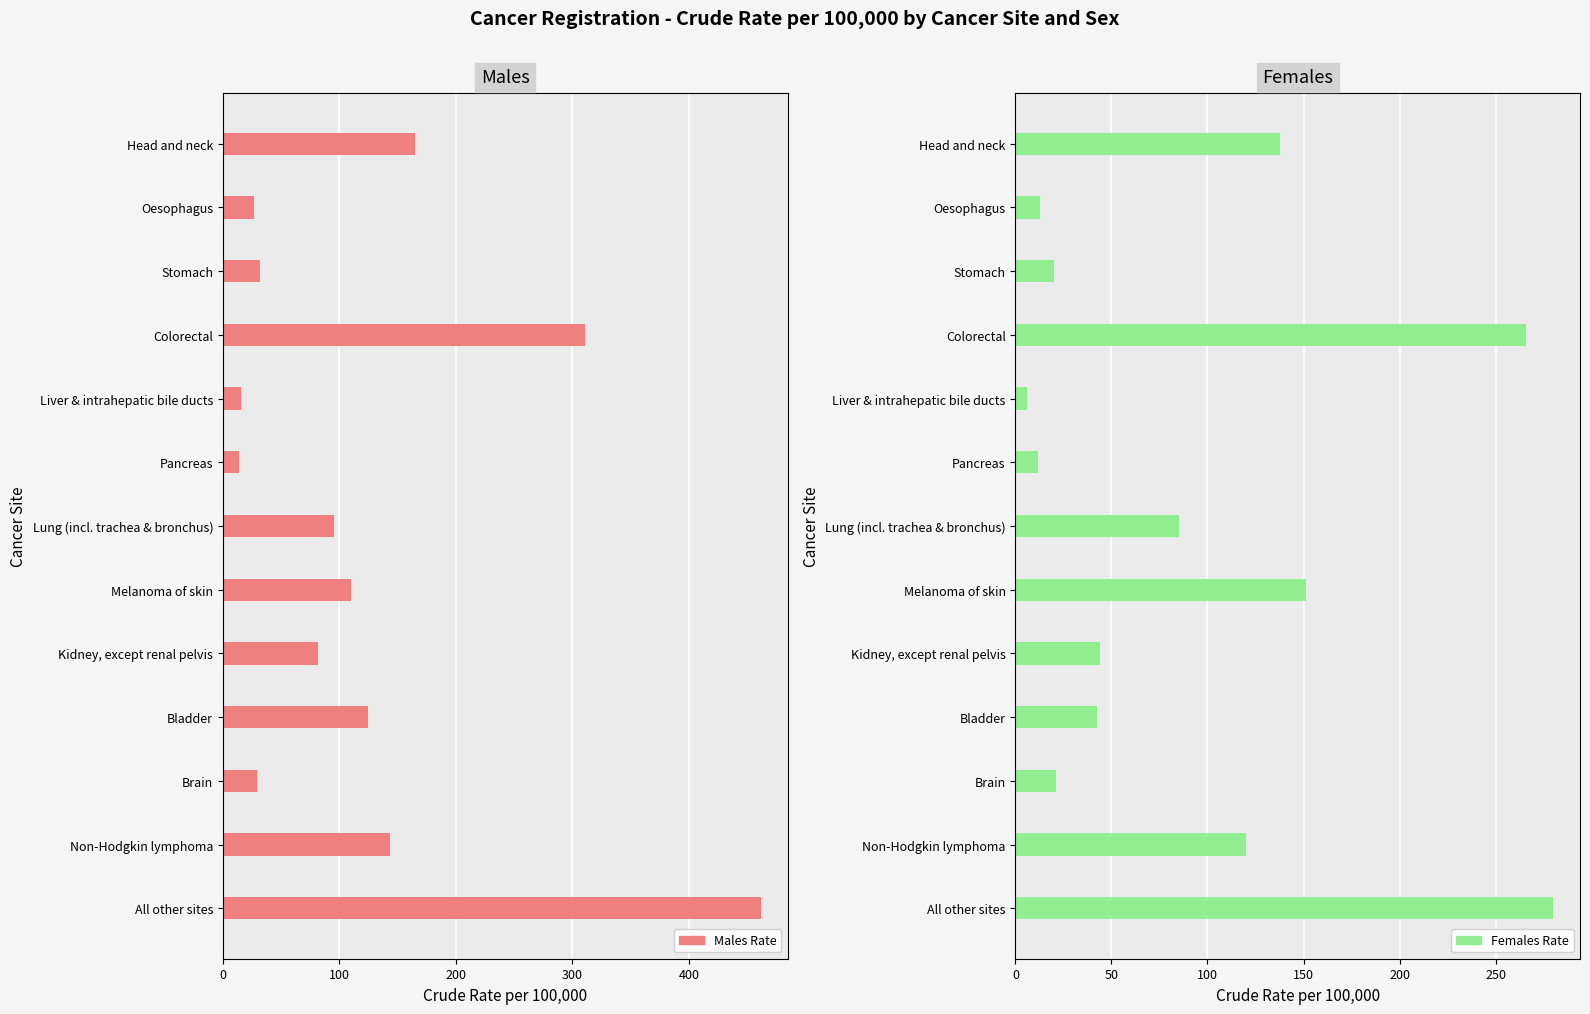

At Non-Hodgkin lymphoma, list the series in order from largest to smallest.

Males Rate, Females Rate